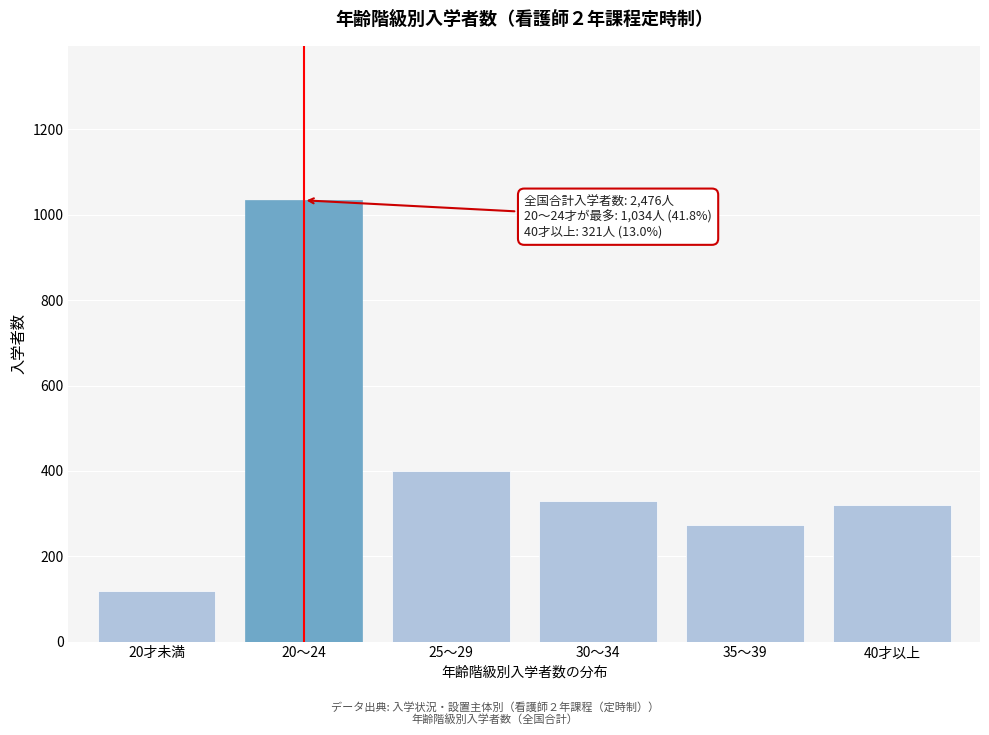

Reading left to right, what are all the values shown in this chart?

20才未満=118	20～24=1034	25～29=400	30～34=329	35～39=274	40才以上=321